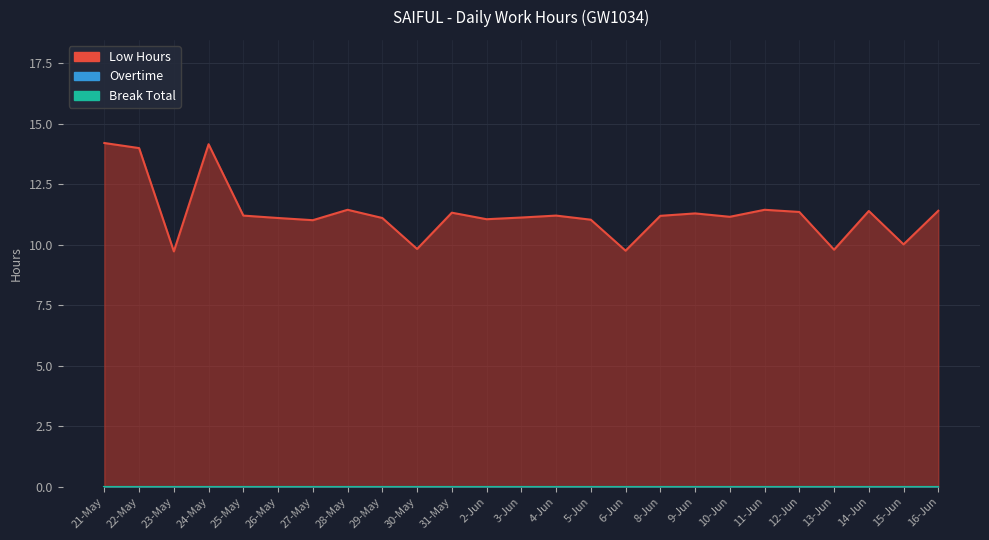

Reading left to right, what are all the values shown in this chart?

Low Hours: 21-May=14.2	22-May=14.0	23-May=9.7	24-May=14.2	25-May=11.2	26-May=11.1	27-May=11.0	28-May=11.4	29-May=11.1	30-May=9.8	31-May=11.3	2-Jun=11.1	3-Jun=11.1	4-Jun=11.2	5-Jun=11.0	6-Jun=9.8	8-Jun=11.2	9-Jun=11.3	10-Jun=11.2	11-Jun=11.4	12-Jun=11.4	13-Jun=9.8	14-Jun=11.4	15-Jun=10.0	16-Jun=11.4
Overtime: 21-May=0.0	22-May=0.0	23-May=0.0	24-May=0.0	25-May=0.0	26-May=0.0	27-May=0.0	28-May=0.0	29-May=0.0	30-May=0.0	31-May=0.0	2-Jun=0.0	3-Jun=0.0	4-Jun=0.0	5-Jun=0.0	6-Jun=0.0	8-Jun=0.0	9-Jun=0.0	10-Jun=0.0	11-Jun=0.0	12-Jun=0.0	13-Jun=0.0	14-Jun=0.0	15-Jun=0.0	16-Jun=0.0
Break Total: 21-May=0.0	22-May=0.0	23-May=0.0	24-May=0.0	25-May=0.0	26-May=0.0	27-May=0.0	28-May=0.0	29-May=0.0	30-May=0.0	31-May=0.0	2-Jun=0.0	3-Jun=0.0	4-Jun=0.0	5-Jun=0.0	6-Jun=0.0	8-Jun=0.0	9-Jun=0.0	10-Jun=0.0	11-Jun=0.0	12-Jun=0.0	13-Jun=0.0	14-Jun=0.0	15-Jun=0.0	16-Jun=0.0